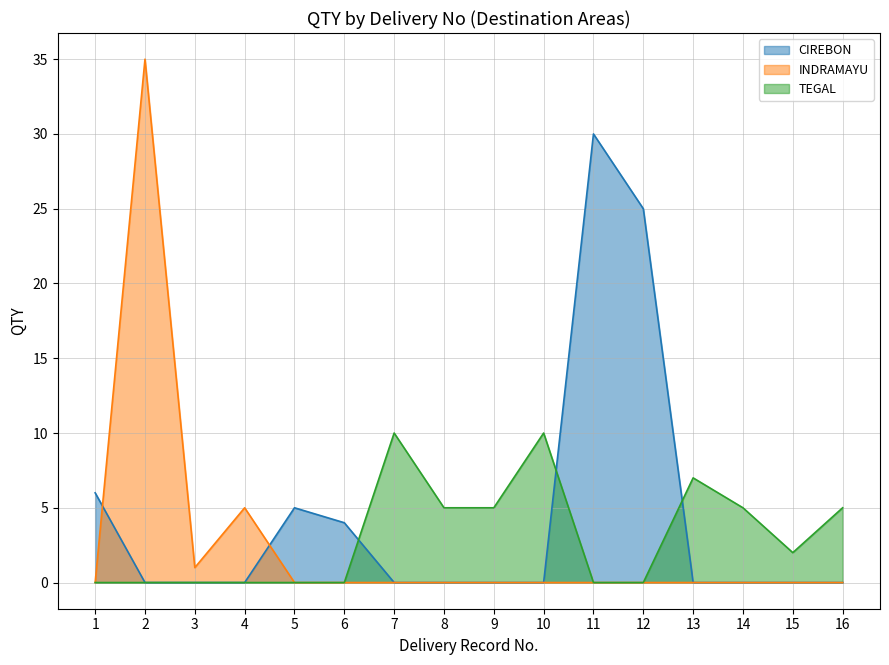

What is the value of the CIREBON point at the 1st from the left?

6